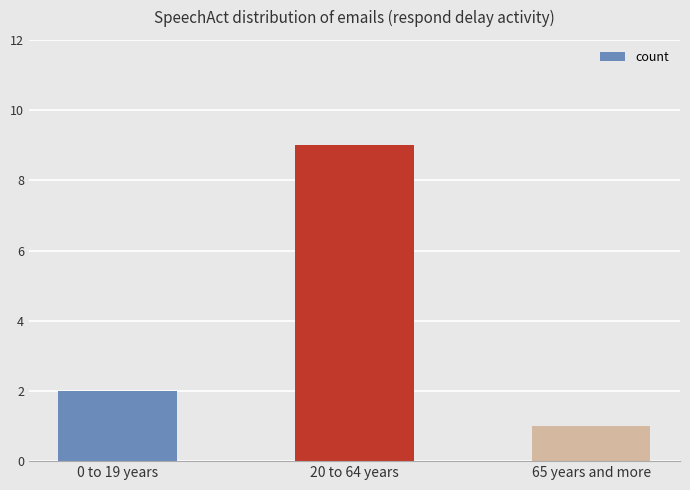

How many distinct data groups are displayed?

1